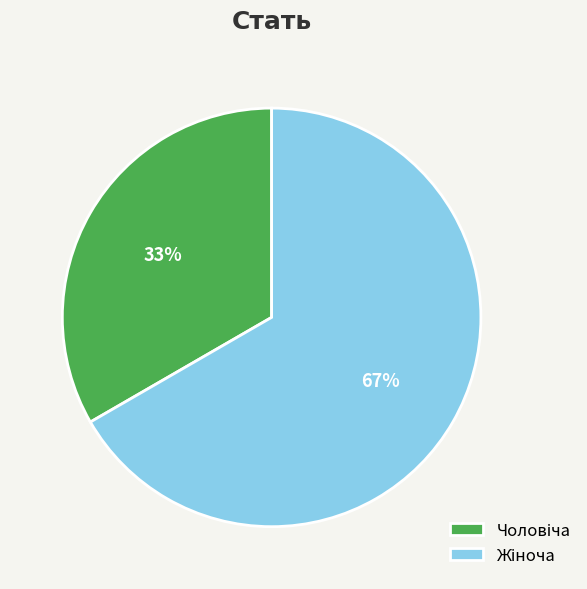

To the nearest percent, what is the average slice percentage?

50%